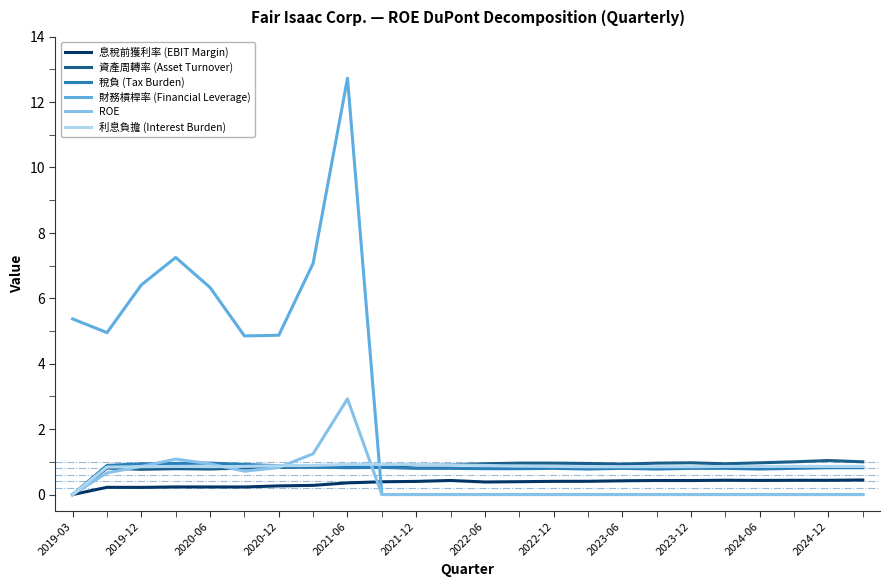

What is the maximum value shown in the chart?

12.7